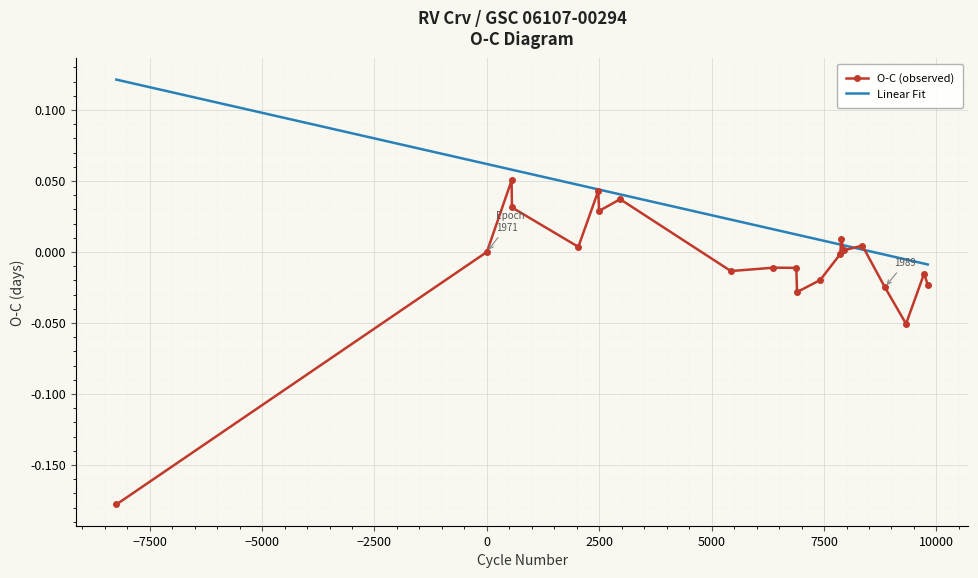

Which series has the widest spread of values?

O-C (observed)